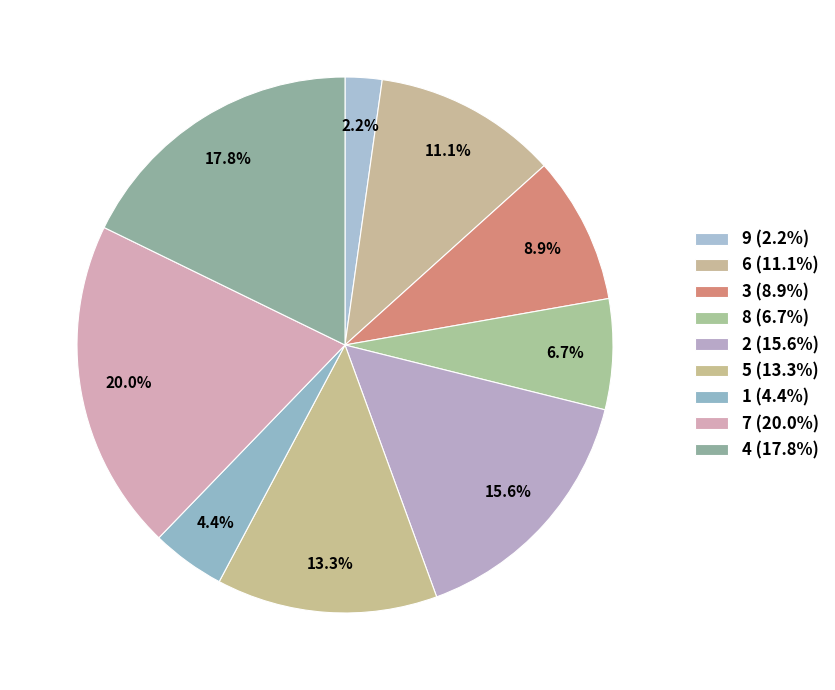

To the nearest percent, what is the difference between the largest and smallest slice percentages?

18%